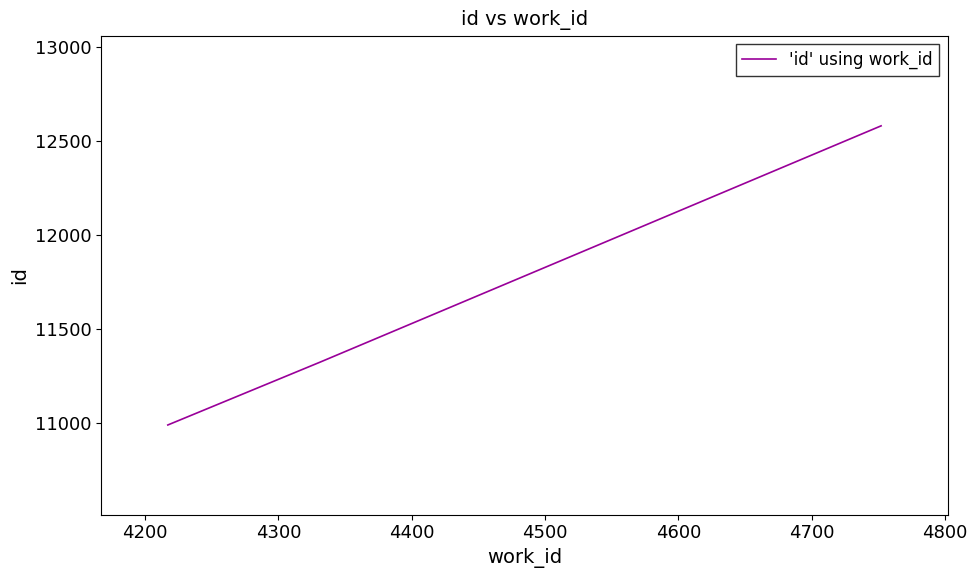

What is the difference between the maximum and minimum values?

1588